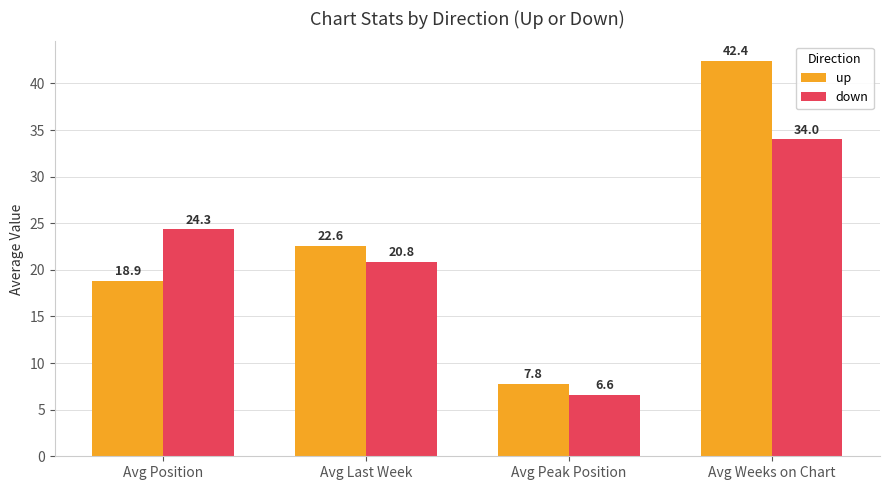

At how many categories does at least one series exceed 33?

1